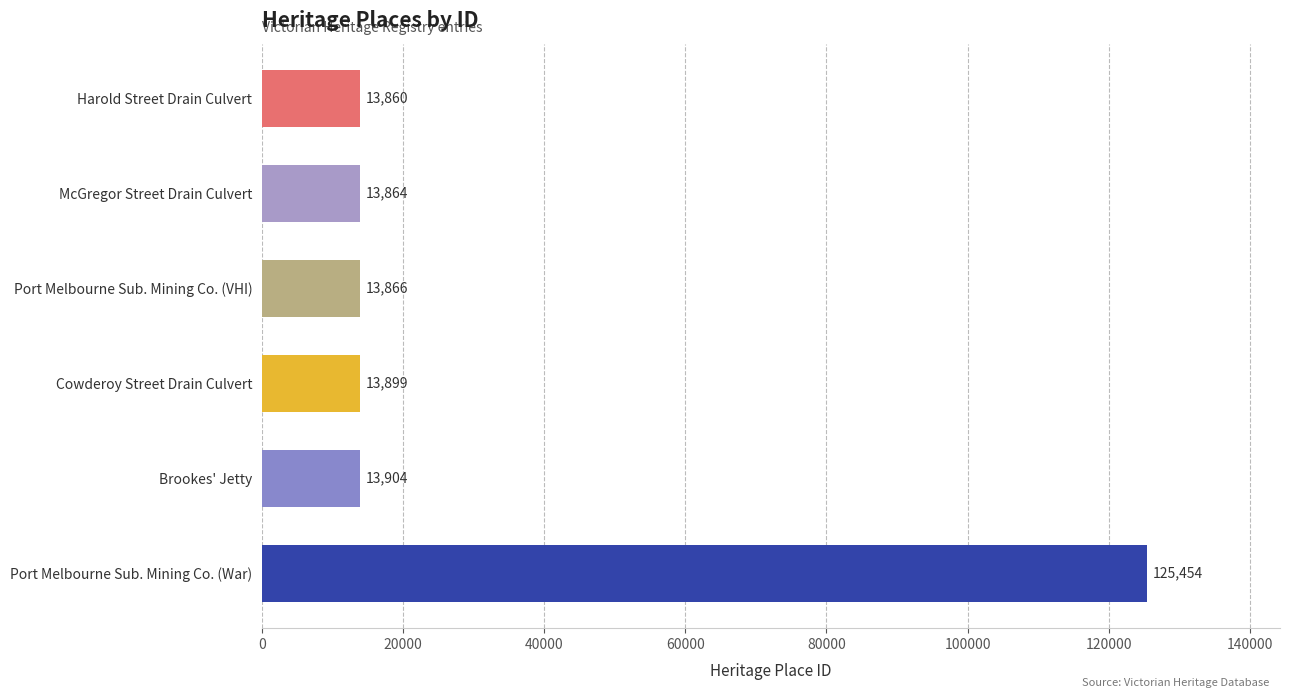

The chart shows a value of 13899 at Cowderoy Street Drain Culvert. True or false?

True